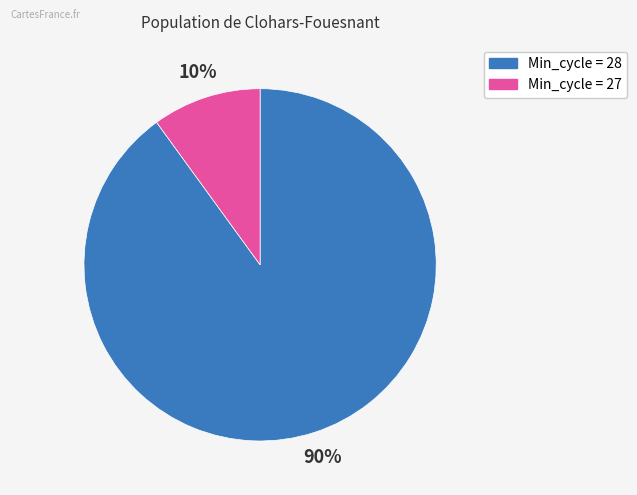

To the nearest percent, what is the average slice percentage?

50%